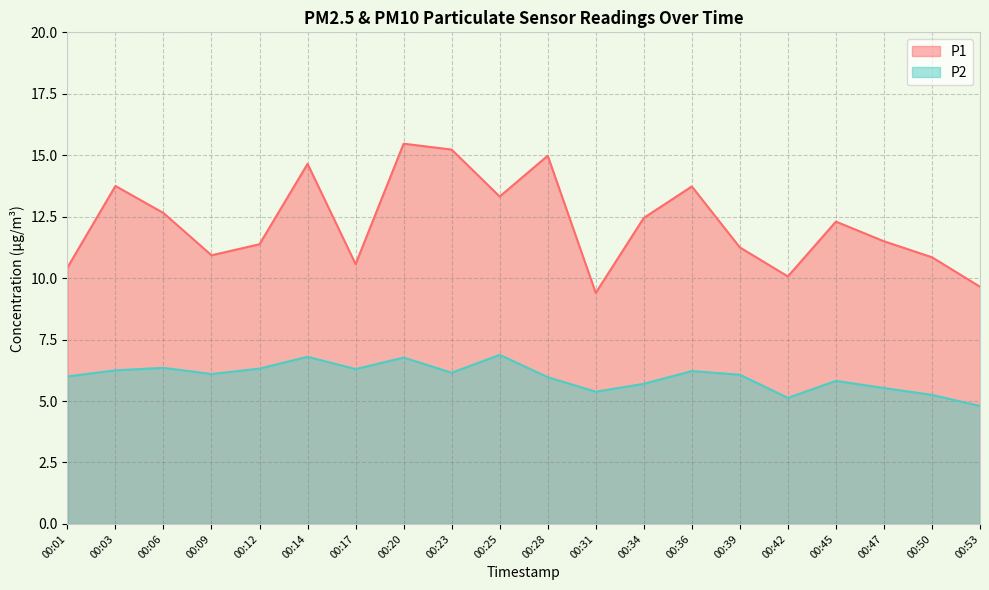

What is the maximum value for P2?

6.9